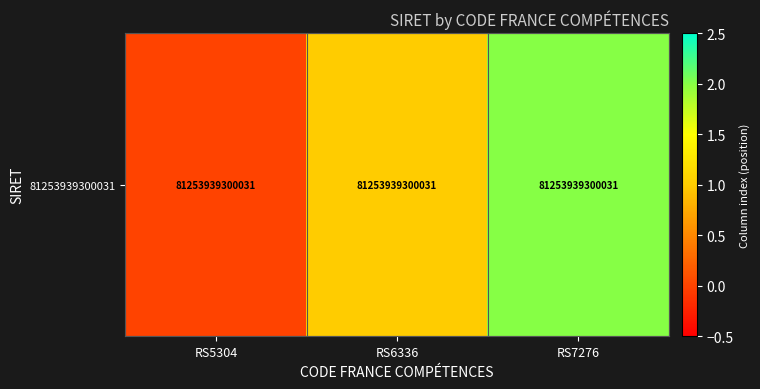

Where does the data first go above 1?

RS7276